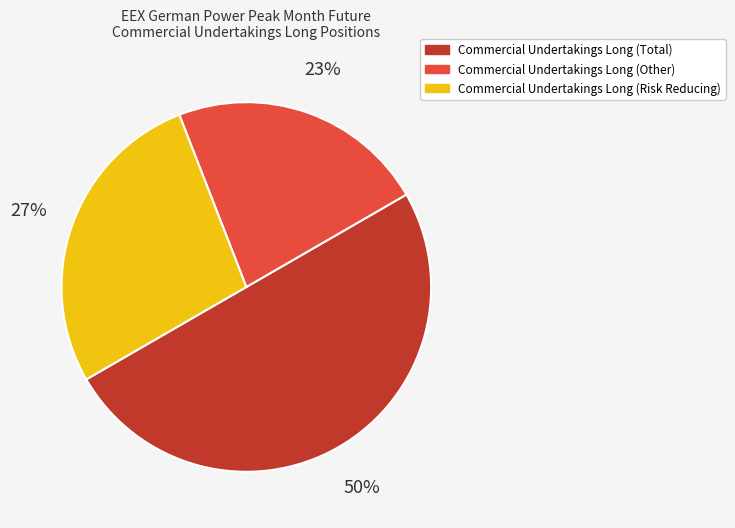

How many slices are in this pie chart?

3